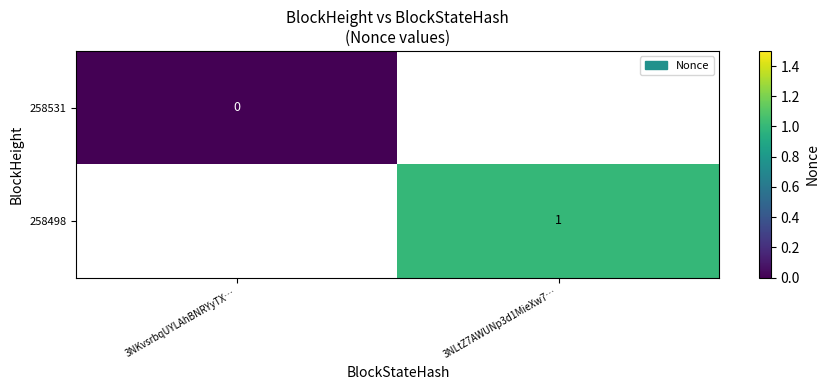

The value of 258498 at 3NLtZ7AWUNp3d1MieXw7… is 1. True or false?

True